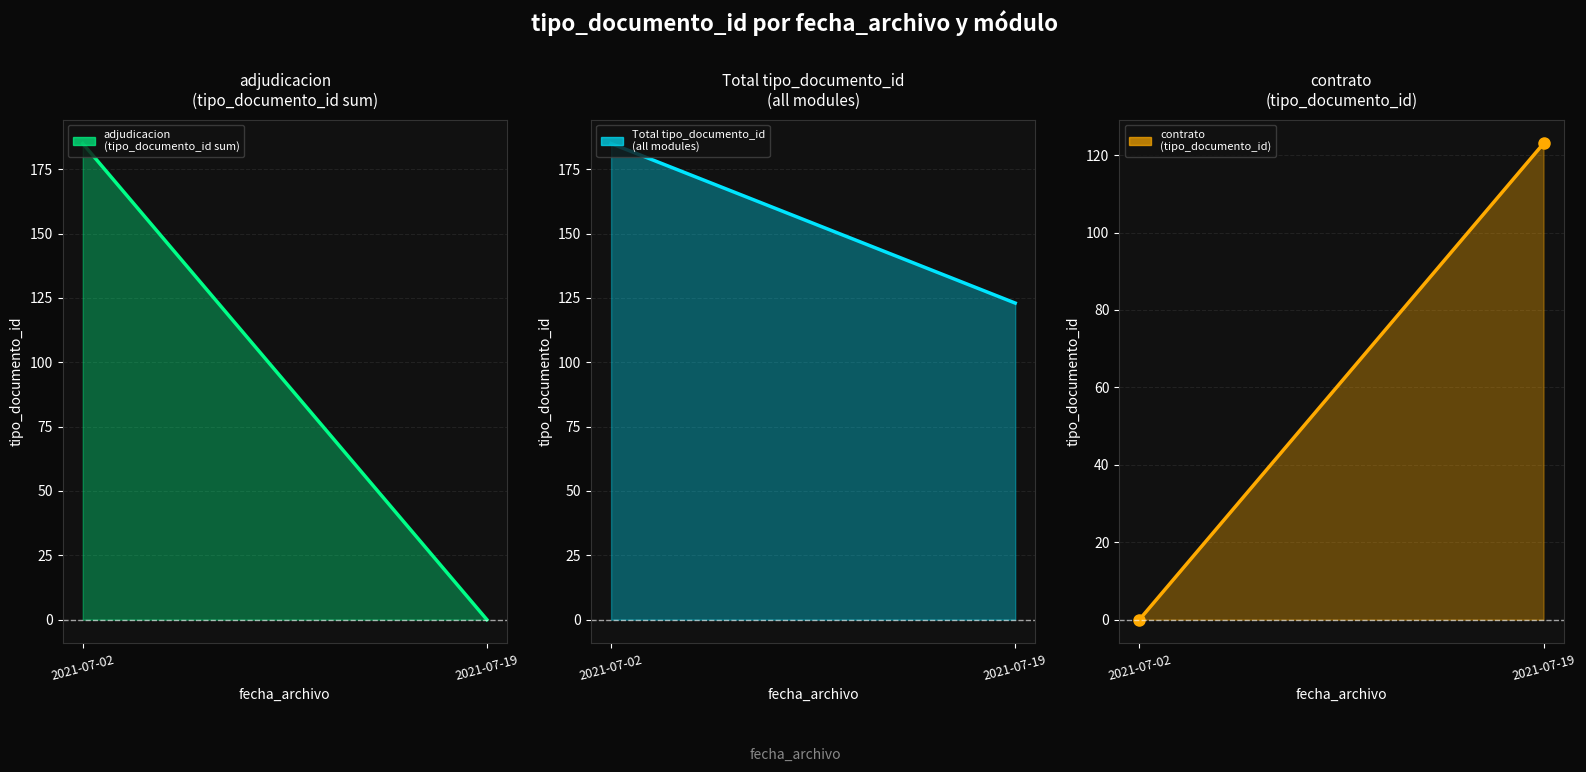

What is the sum of the adjudicacion
(tipo_documento_id sum) values at 2021-07-02 and 2021-07-19?

185